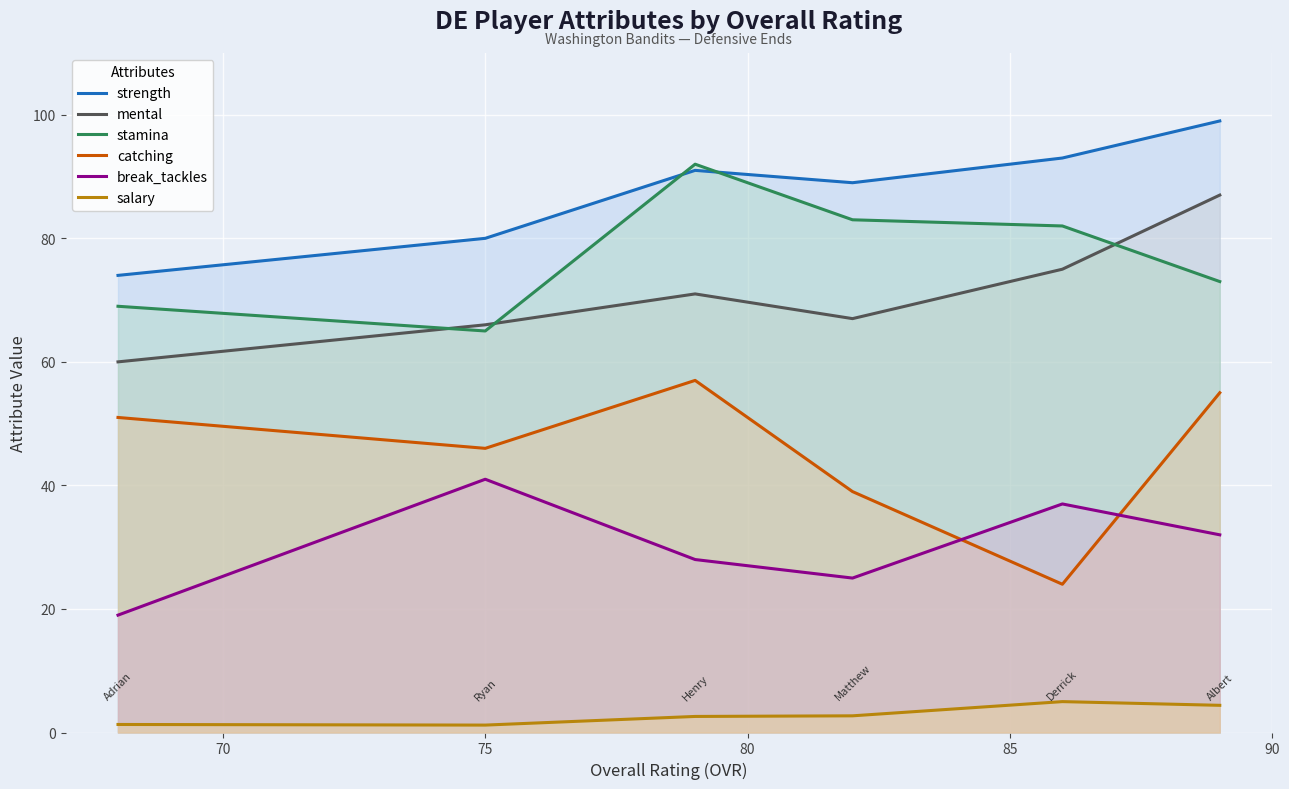

Is the value of salary at 65 greater than the value of stamina at 80?

No